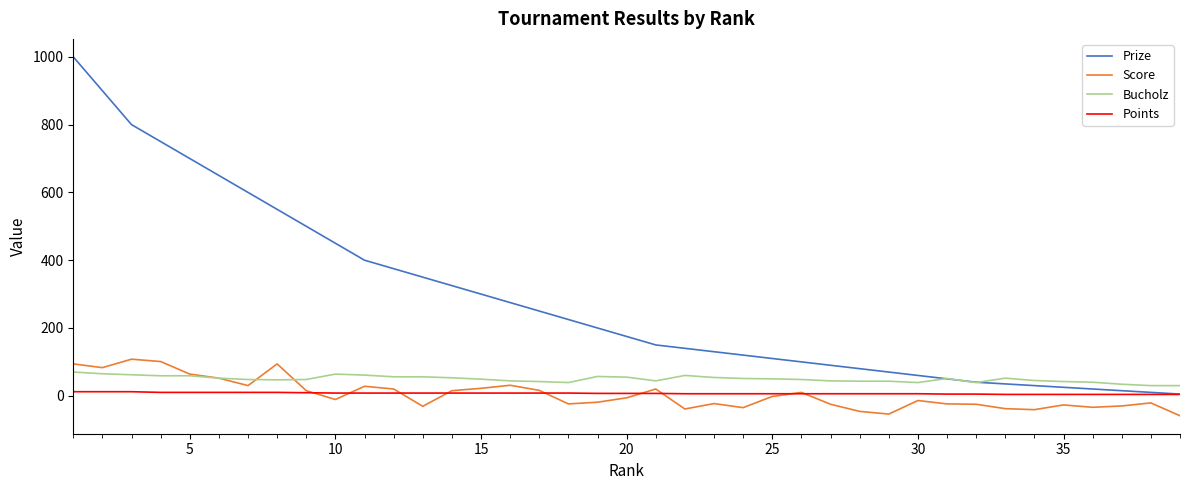

True or false: Prize and Score cross at least once.

False